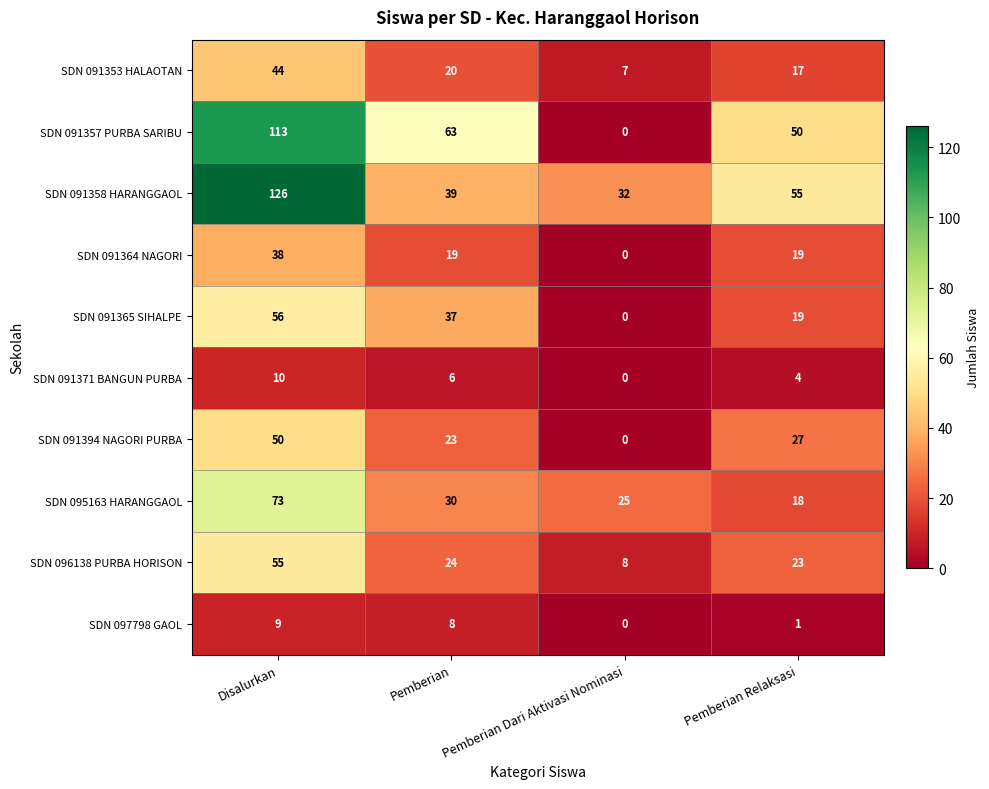

How many series are shown in this chart?

10